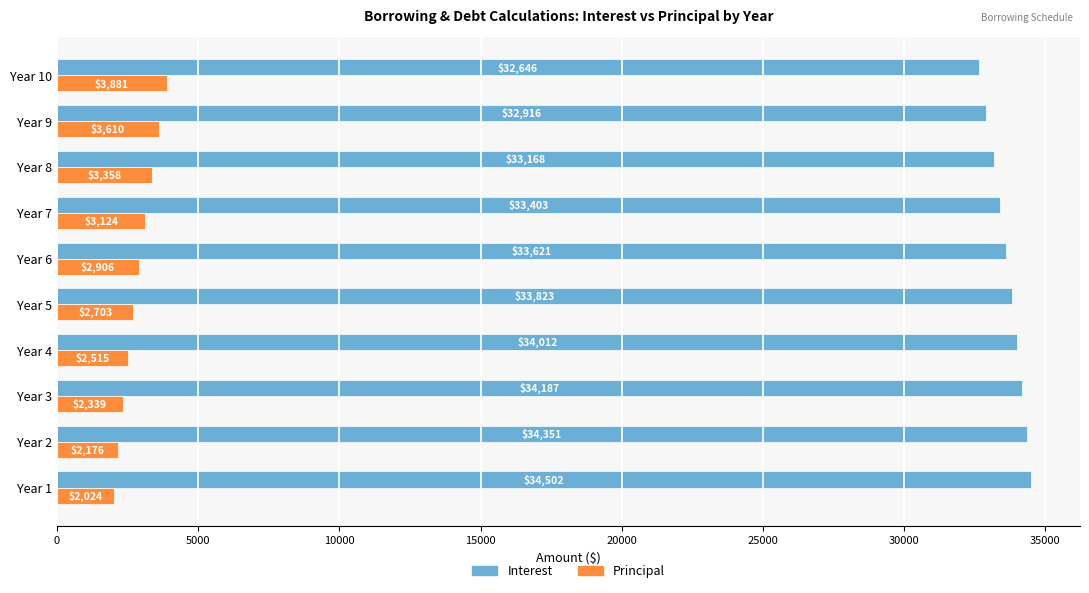

Rank the series at Year 1 from lowest to highest value.

Principal, Interest